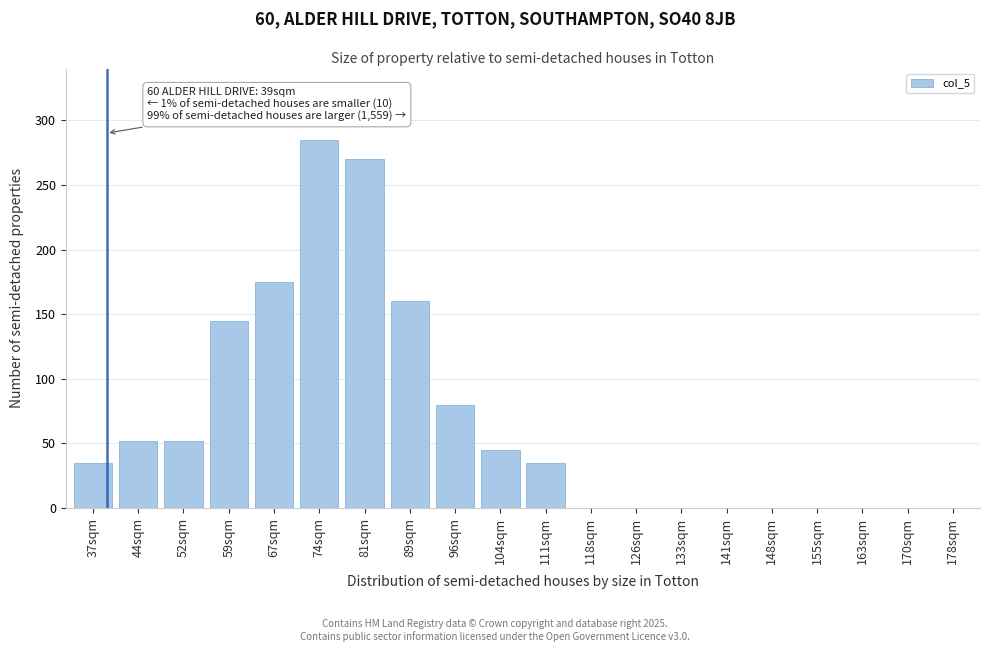

Reading right to left, what are all the values shown in this chart?

178sqm=0	170sqm=0	163sqm=0	155sqm=0	148sqm=0	141sqm=0	133sqm=0	126sqm=0	118sqm=0	111sqm=35	104sqm=45	96sqm=80	89sqm=160	81sqm=270	74sqm=285	67sqm=175	59sqm=145	52sqm=52	44sqm=52	37sqm=35